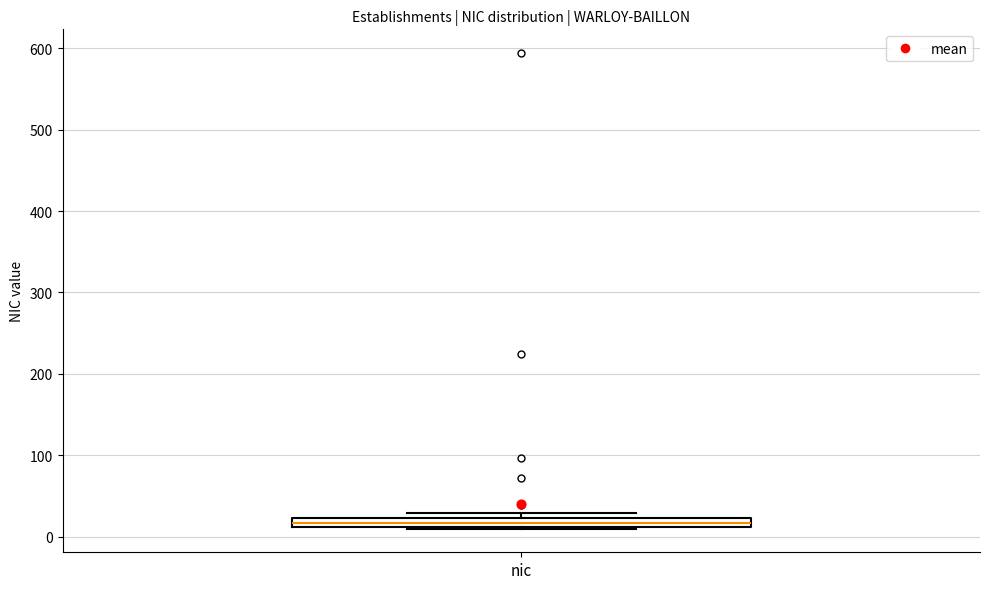

Where is the upper edge of the box for nic on the y-axis? The values are not printed on the chart, so give them approximately, as read against the axis.

20